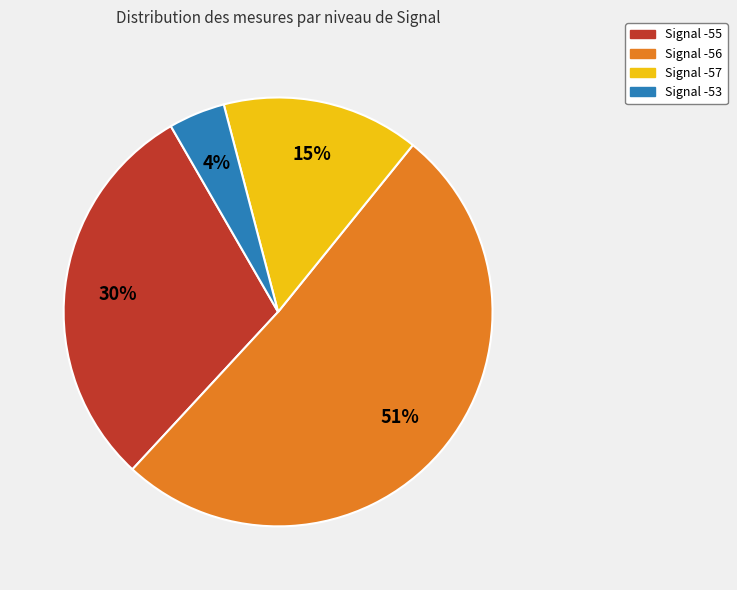

To the nearest percent, what is the average slice percentage?

25%